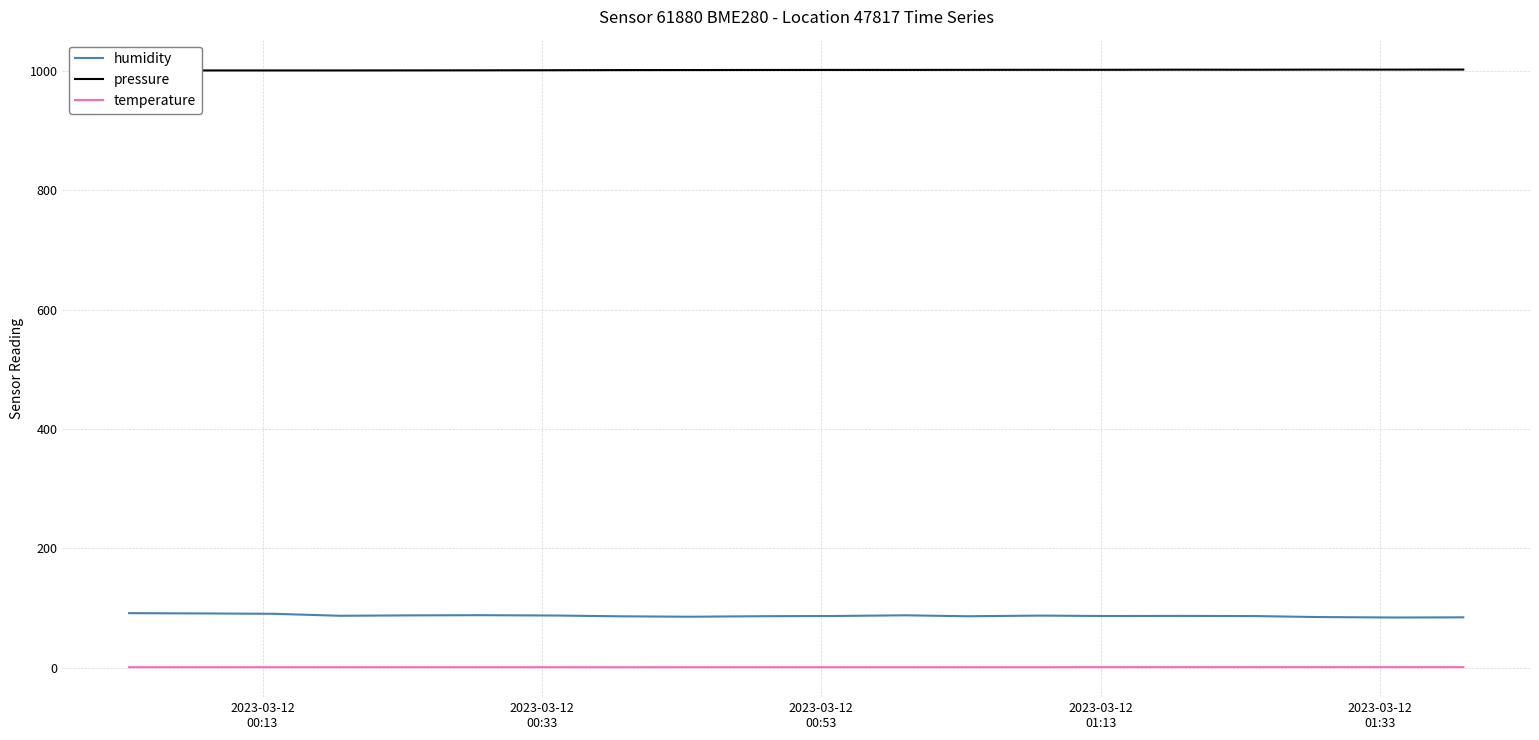

What is the maximum value shown in the chart?

1002.6